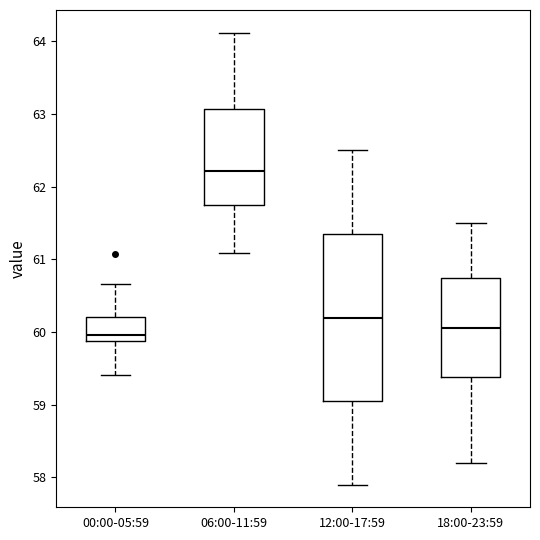

Reading left to right, transcribe this box plot: for each box, give where its median line is, the range the box spans, and where its two whiskers end, as read against the y-axis. The values are not printed on the chart, so give them approximately, as read against the axis.

00:00-05:59: median 60.0, box 59.9 to 60.2, whiskers 59.4 to 60.7
06:00-11:59: median 62.2, box 61.7 to 63.1, whiskers 61.1 to 64.1
12:00-17:59: median 60.2, box 59.1 to 61.4, whiskers 57.9 to 62.5
18:00-23:59: median 60.1, box 59.4 to 60.8, whiskers 58.2 to 61.5